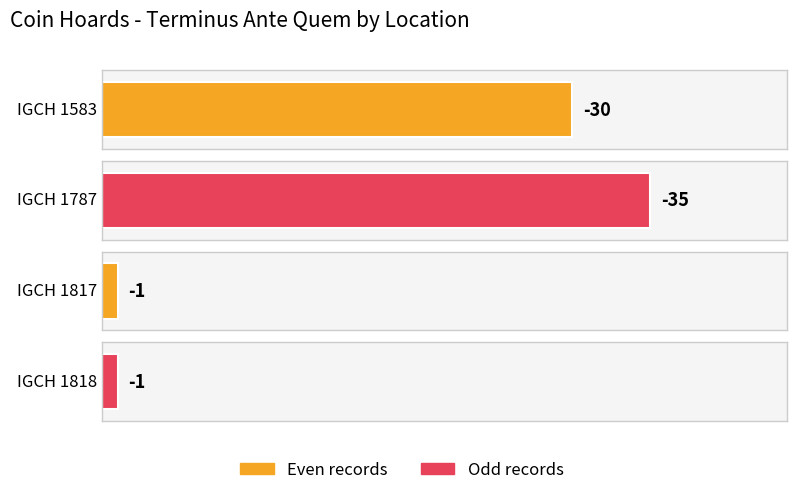

What is the change in value from IGCH 1787 to IGCH 1818?

+34